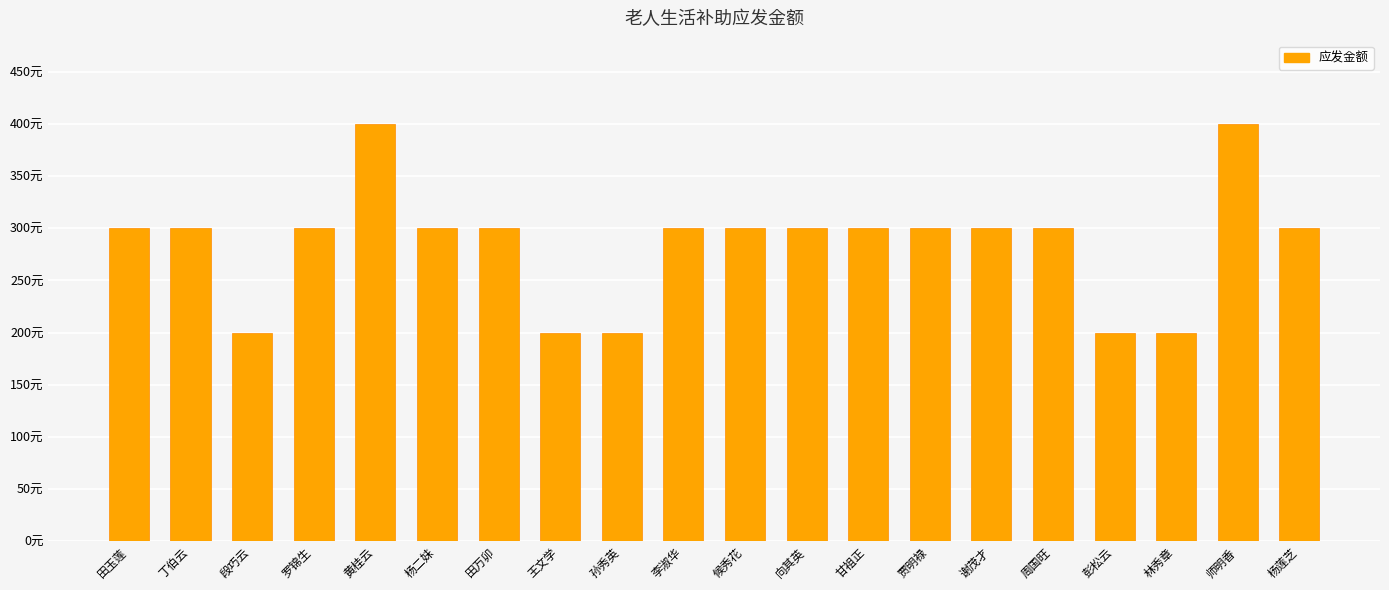

Does the chart contain any negative values?

No